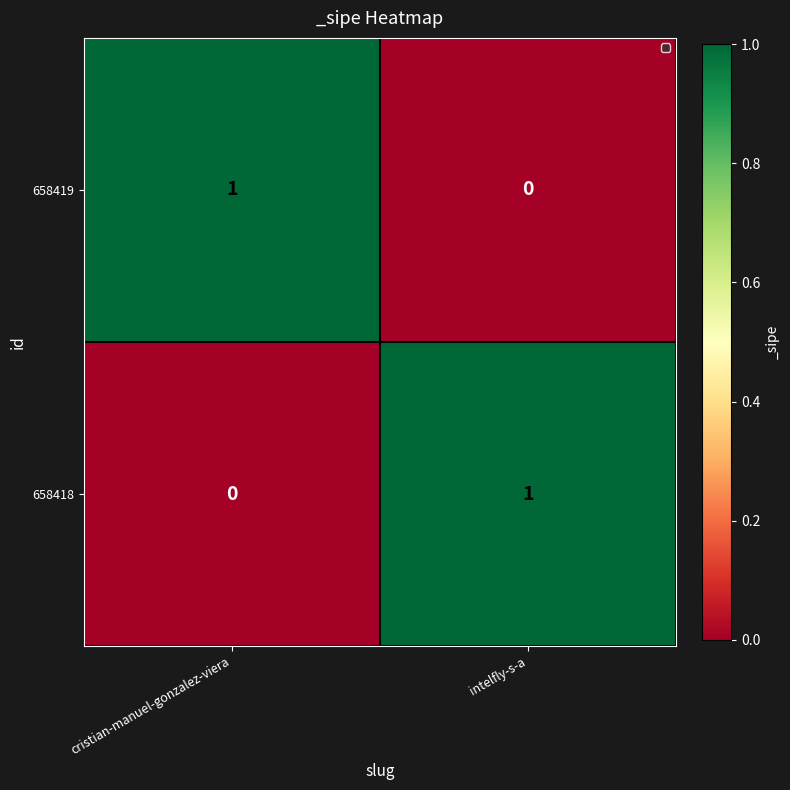

List the labels in order of 658418 value, smallest first.

cristian-manuel-gonzalez-viera, intelfly-s-a